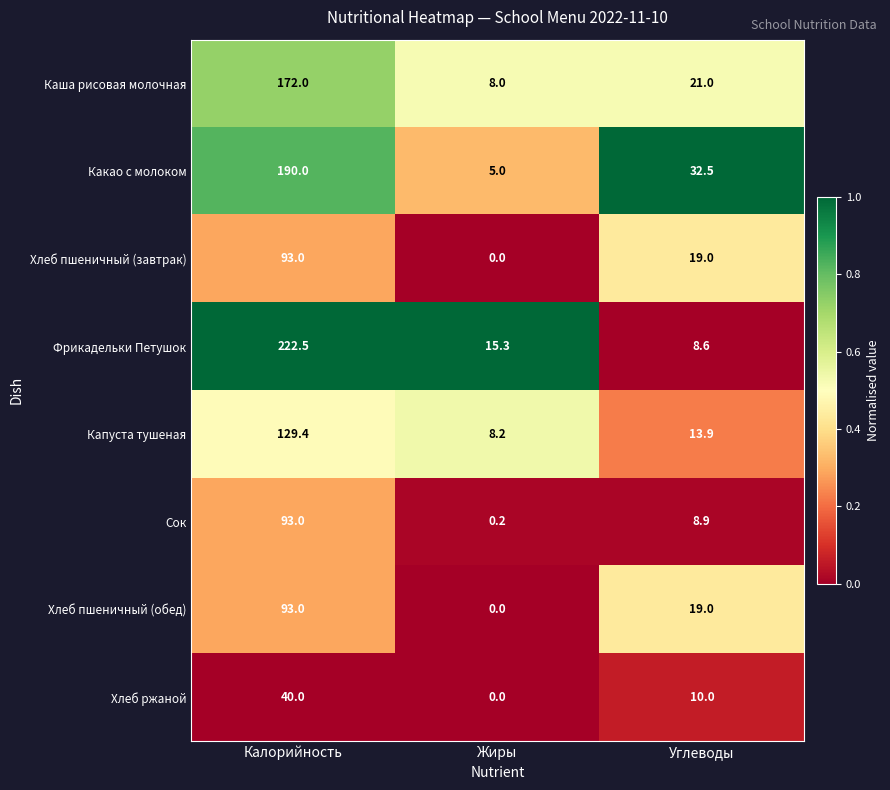

True or false: Сок has a value of 0.2 at Жиры.

True